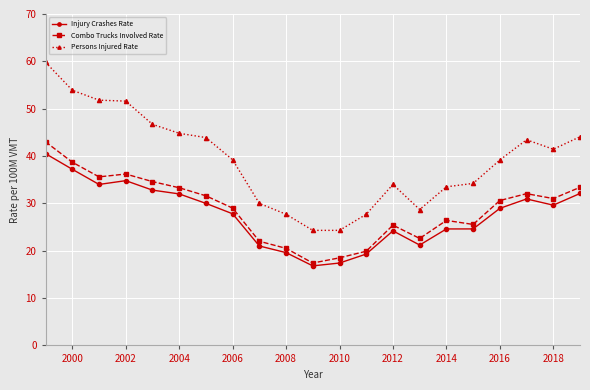

What are all the series names shown in the legend?

Injury Crashes Rate, Combo Trucks Involved Rate, Persons Injured Rate